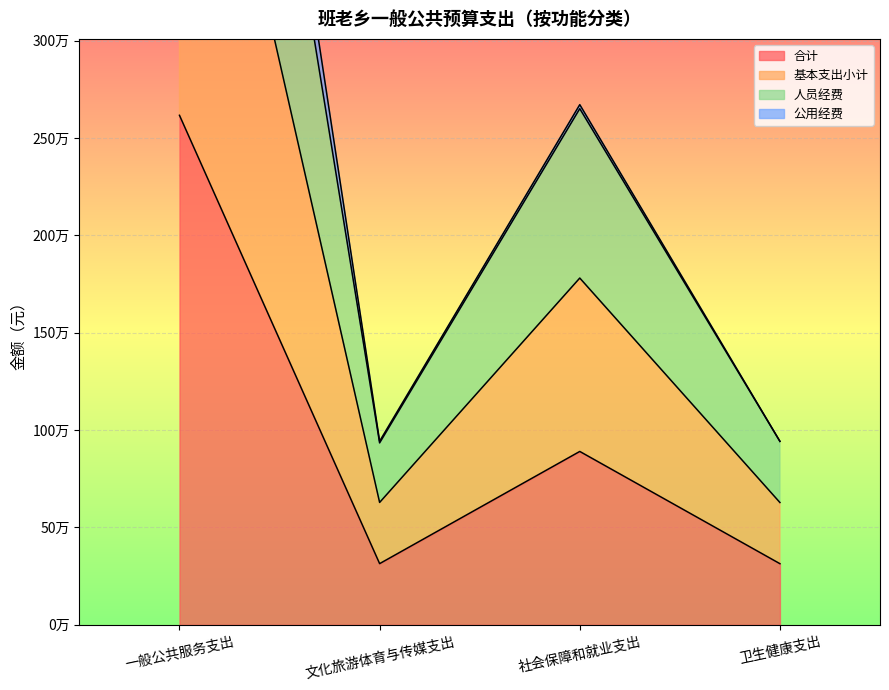

At which label does 基本支出小计 first exceed 2671076?

一般公共服务支出